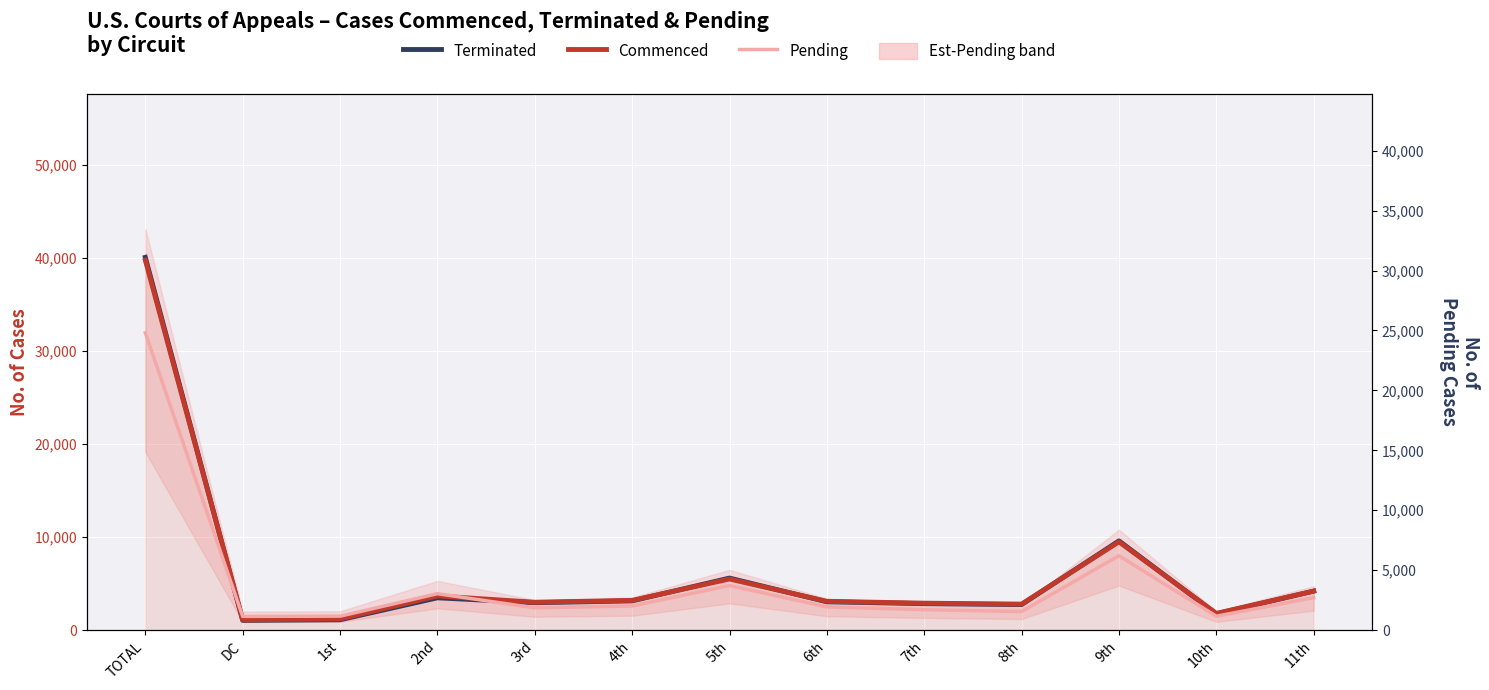

What is the spread (max minus min) of values at 6th?

600